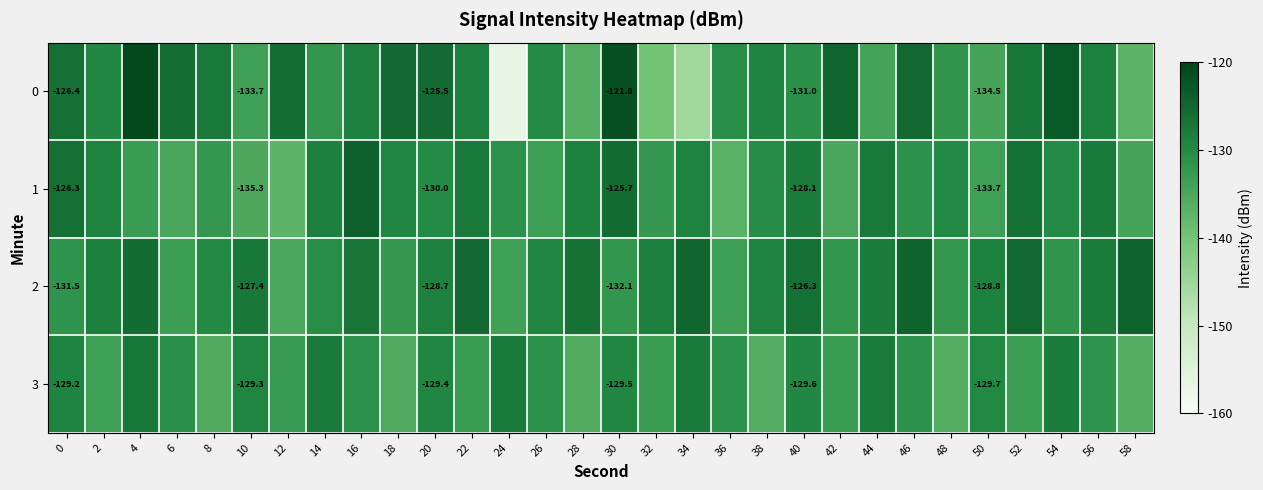

Is the value of 0 at 40 greater than the value of 2 at 10?

No